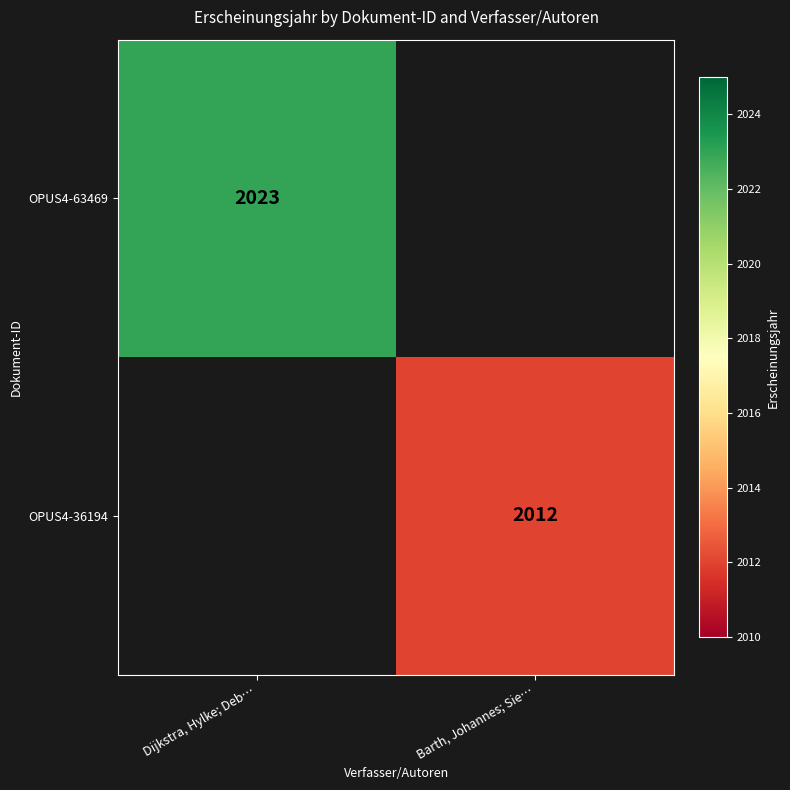

The OPUS4-63469 series shows 2023 at Dijkstra, Hylke; Deb…. True or false?

True